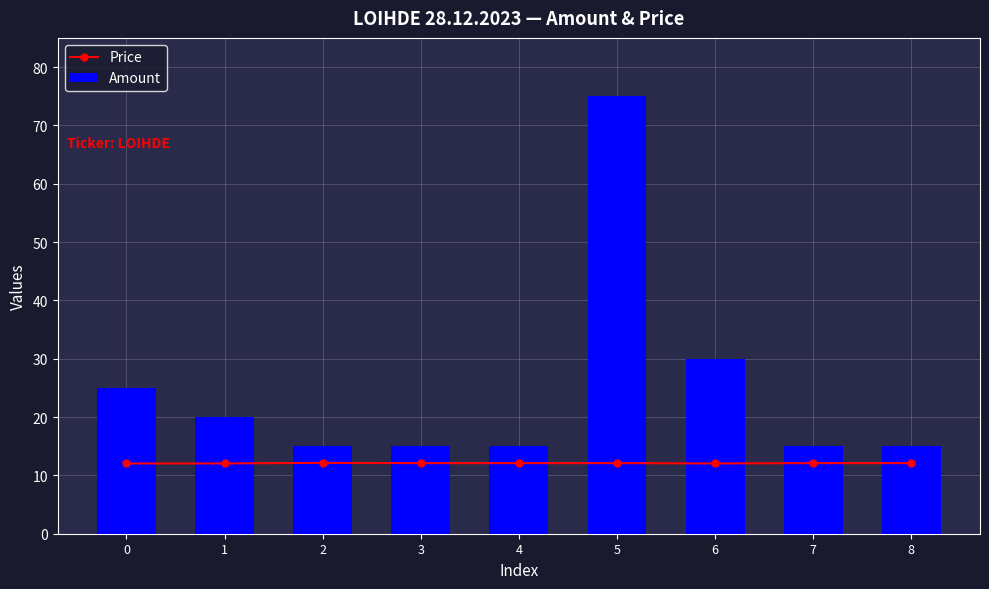

Reading left to right, extract all data points from this chart.

Price: 0=12.1	1=12.1	2=12.2	3=12.1	4=12.1	5=12.1	6=12.1	7=12.1	8=12.1
Amount: 0=25.0	1=20.0	2=15.0	3=15.0	4=15.0	5=75.0	6=30.0	7=15.0	8=15.0